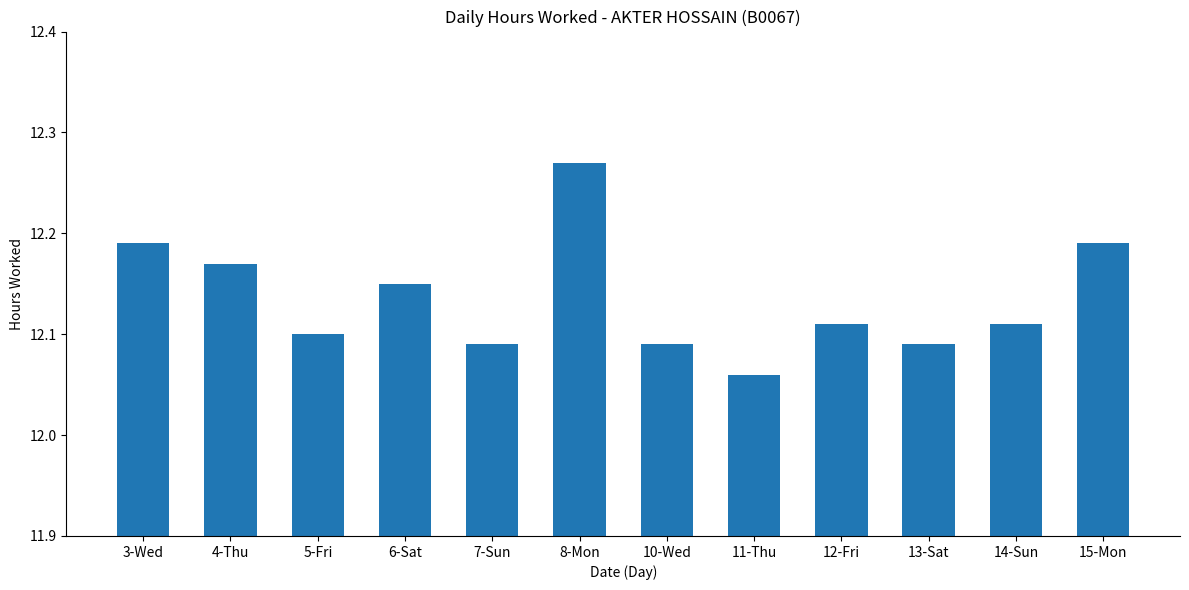

Is it true that the value at 13-Sat is 2.5?

False